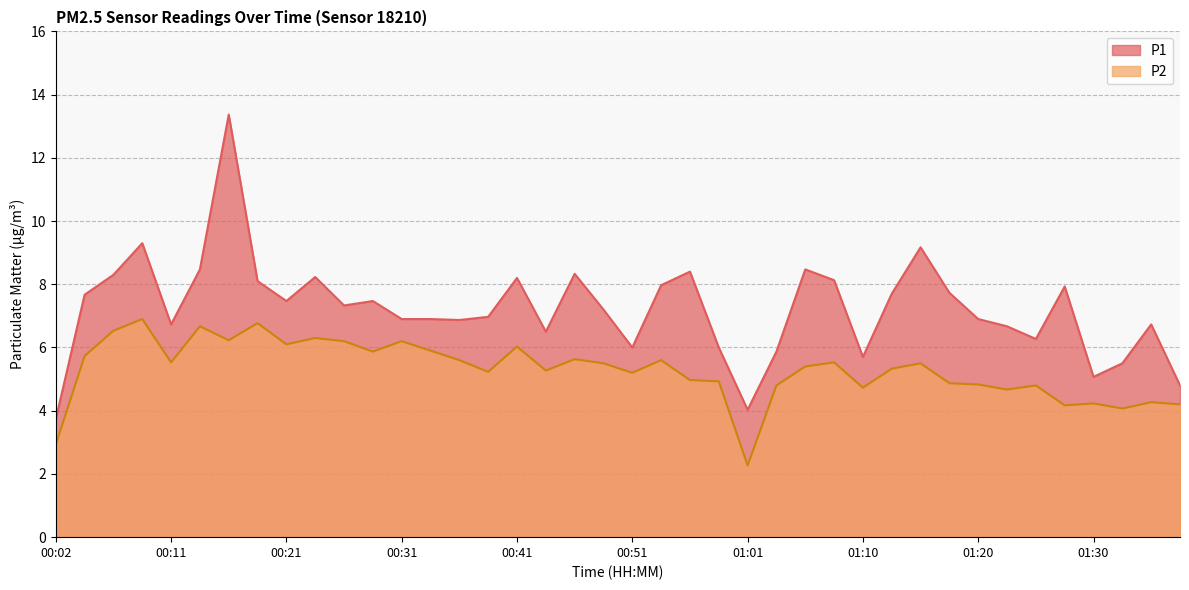

What is the difference between the maximum and minimum values in the P2 series?

4.6